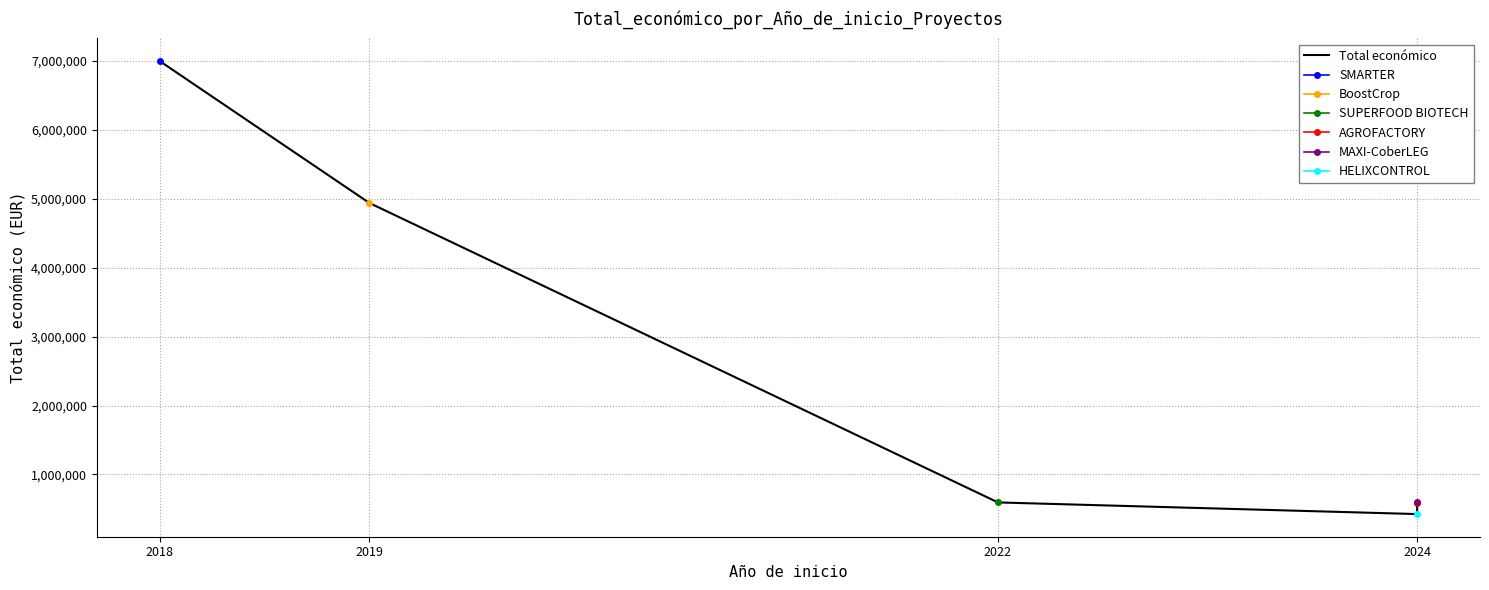

How many data points does each series have?

6